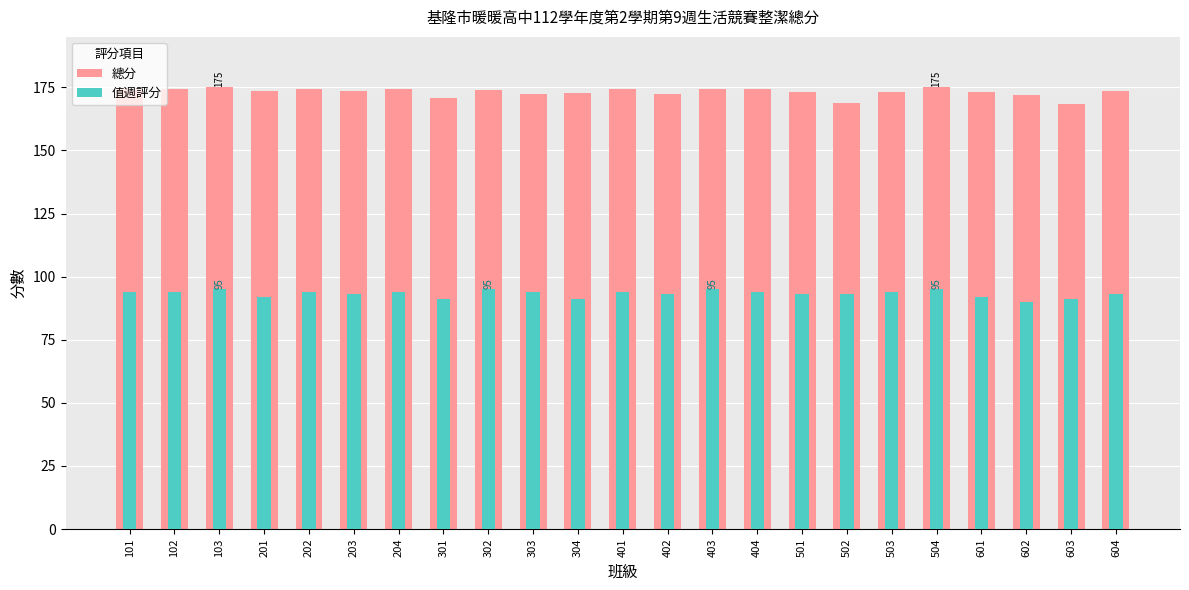

Read the 值週評分 value at 203.

93.0